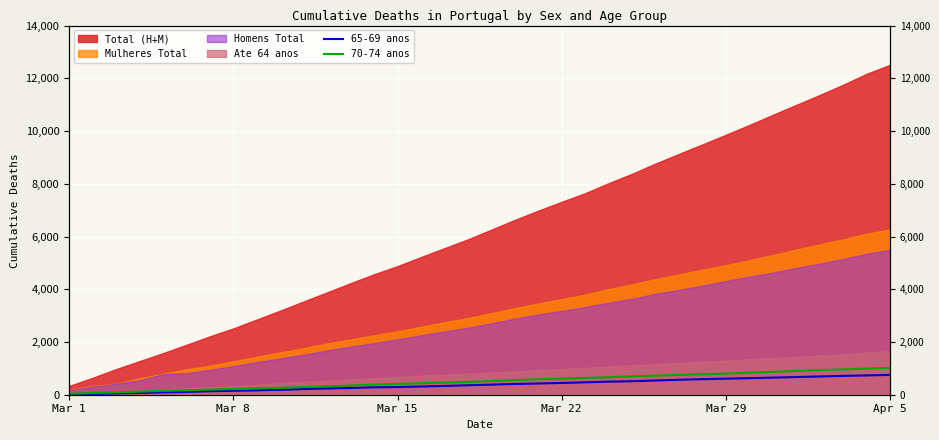

True or false: 65-69 anos and 70-74 anos intersect in this chart.

False